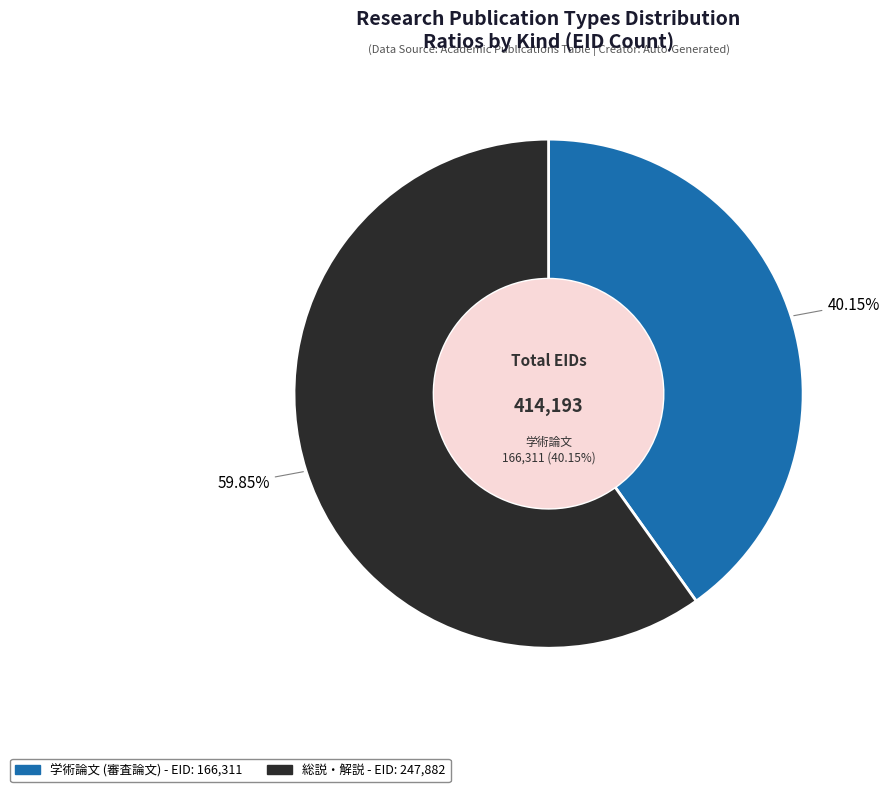

Combined, do 学術論文 (審査論文) and 総説・解説 account for over 50%?

Yes